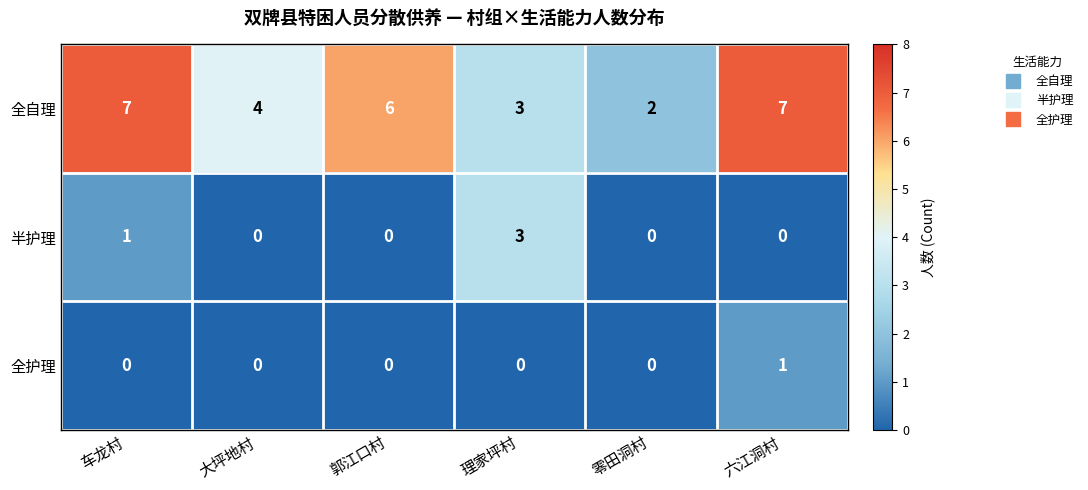

How many data points does each series have?

6